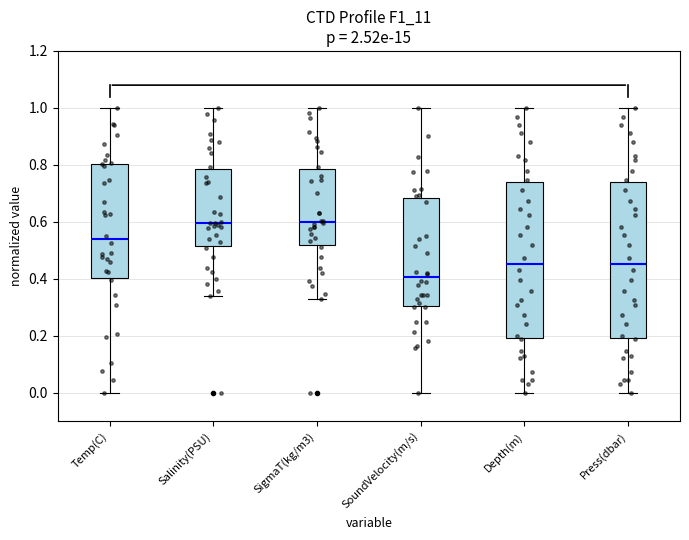

Where is the upper edge of the box for Depth(m) on the y-axis? The values are not printed on the chart, so give them approximately, as read against the axis.

0.74